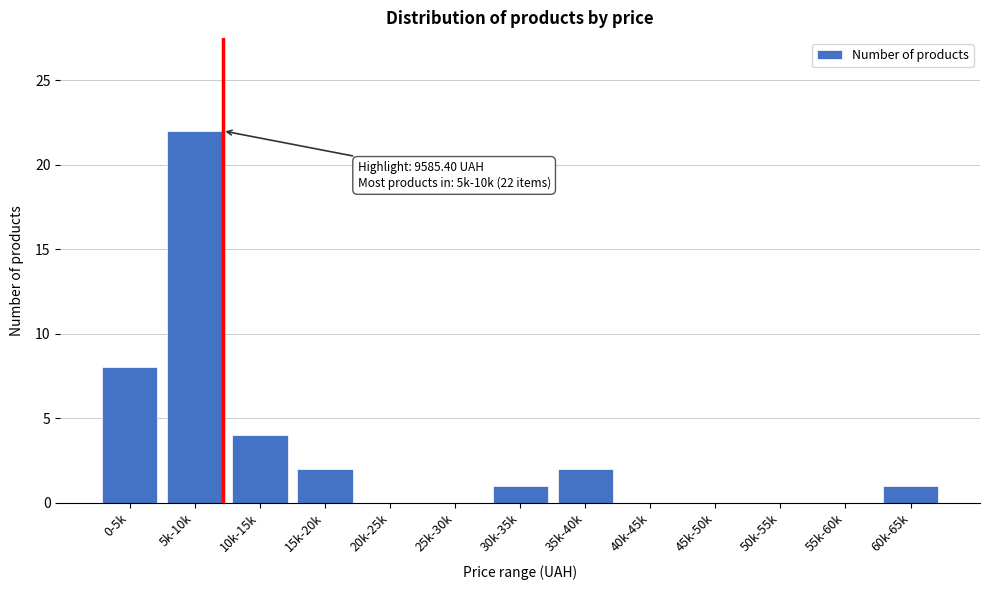

Reading right to left, list all the values displayed in this chart.

60k-65k=1	55k-60k=0	50k-55k=0	45k-50k=0	40k-45k=0	35k-40k=2	30k-35k=1	25k-30k=0	20k-25k=0	15k-20k=2	10k-15k=4	5k-10k=22	0-5k=8